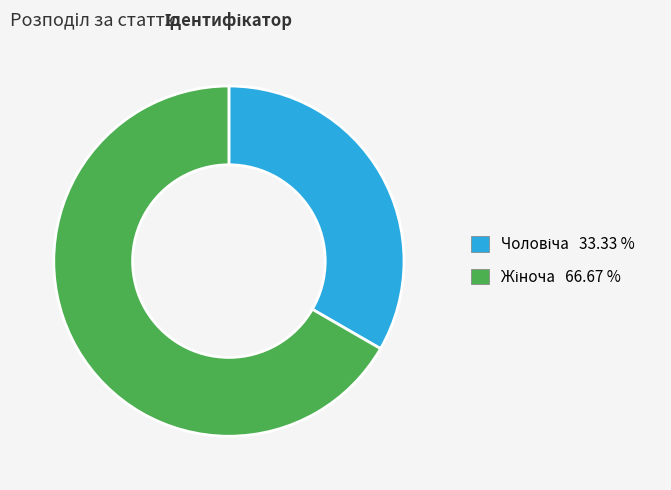

Is there a majority slice in this chart?

Yes